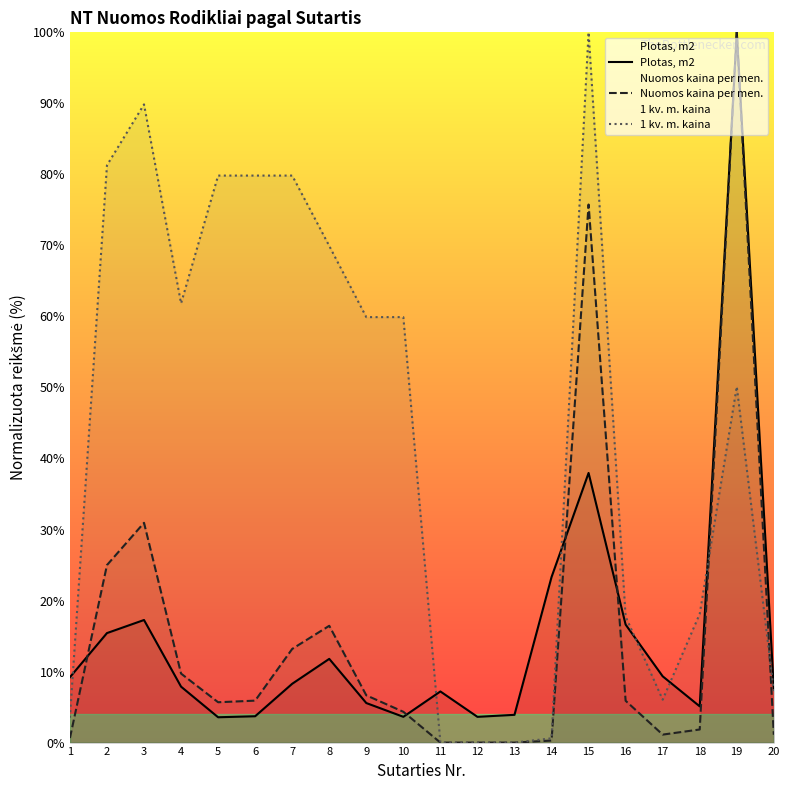

What is the sum of all Nuomos kaina per men. values?

304.5